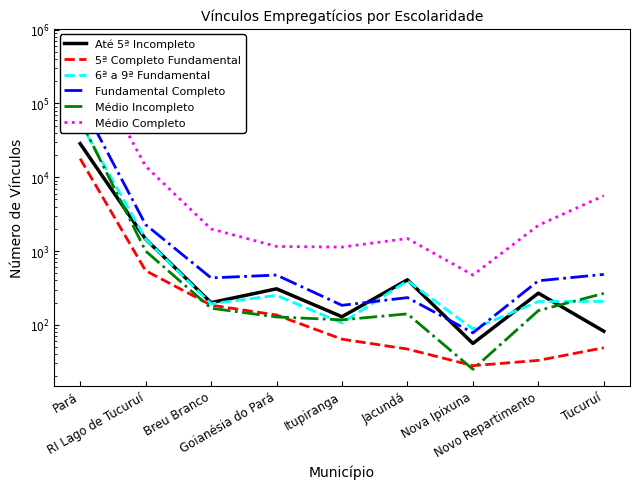

At which category is the sum across all series the highest?

Pará